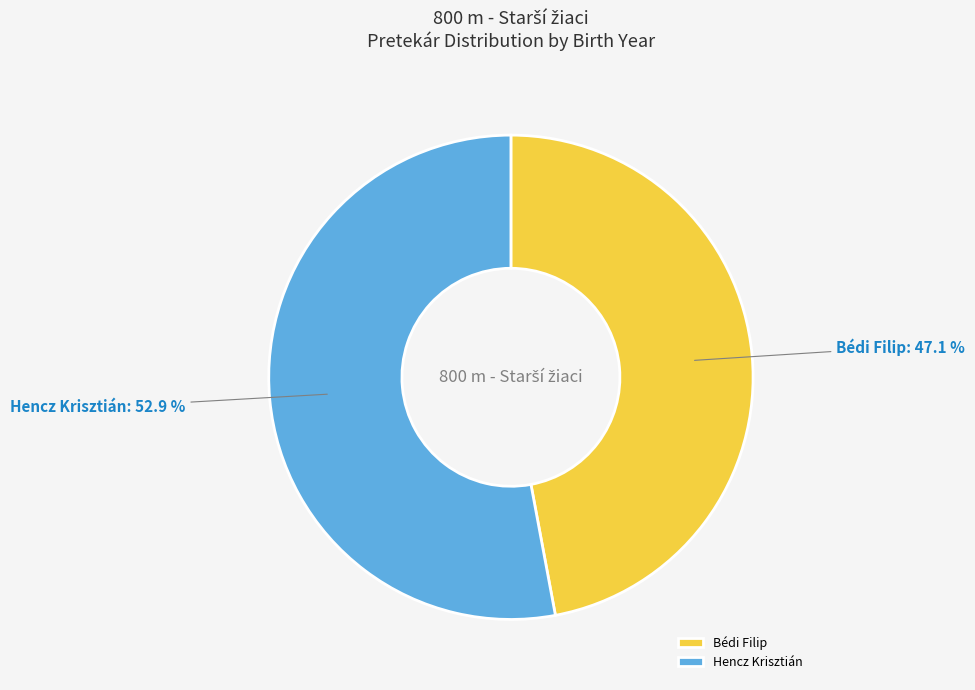

Between Hencz Krisztián and Bédi Filip, which is larger?

Hencz Krisztián